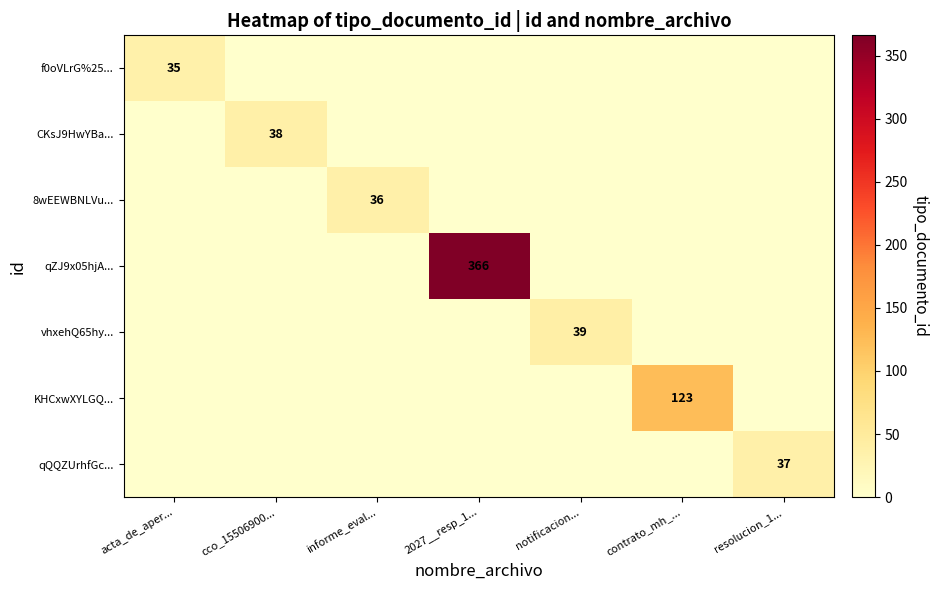

At how many categories does at least one series exceed 148?

1